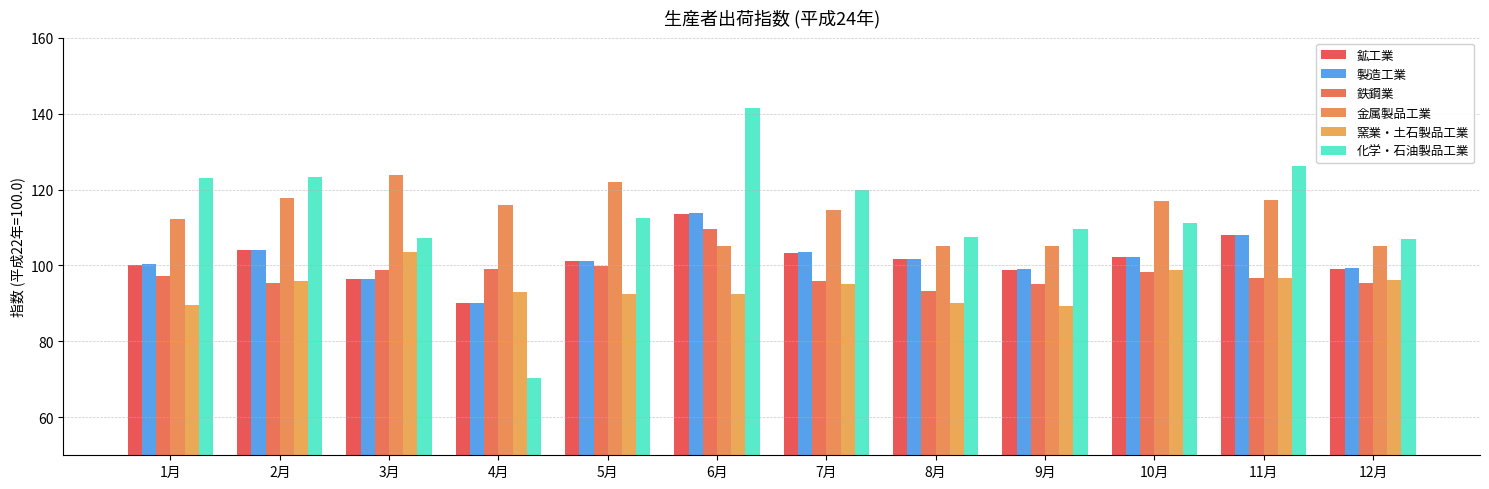

What are all the series names shown in the legend?

鉱工業, 製造工業, 鉄鋼業, 金属製品工業, 窯業・土石製品工業, 化学・石油製品工業